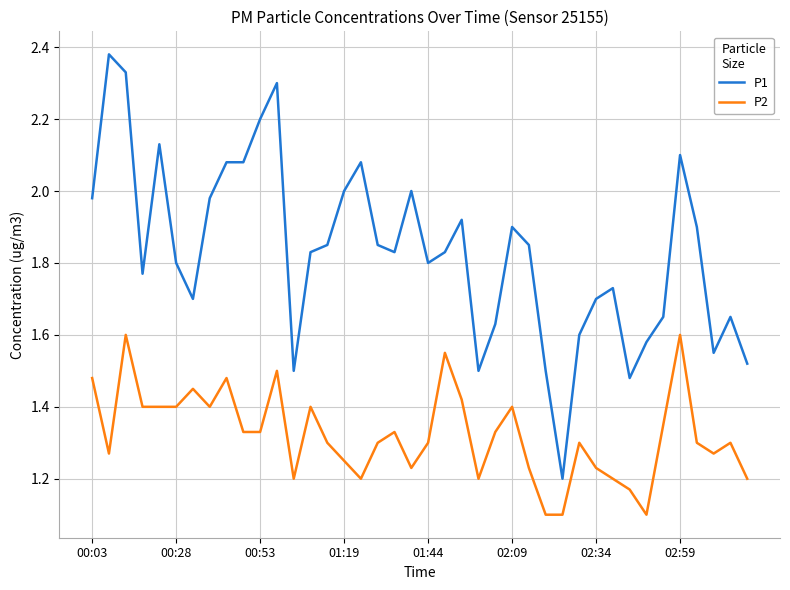

What is the difference between the maximum and minimum values in the P2 series?

0.5